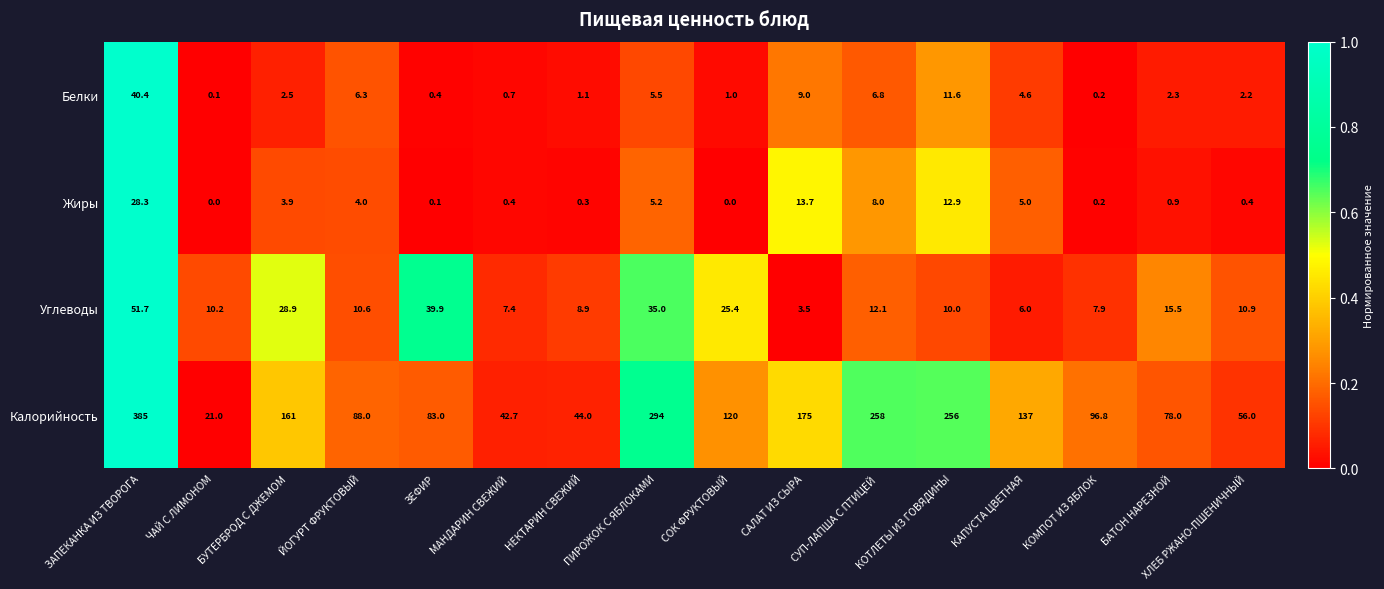

The value of Углеводы at ПИРОЖОК С ЯБЛОКАМИ is 57.3. True or false?

False